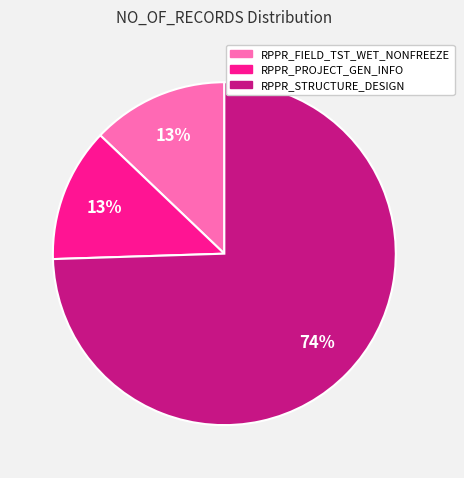

Approximately how many times larger is the value at RPPR_PROJECT_GEN_INFO compared to RPPR_STRUCTURE_DESIGN?

0.2